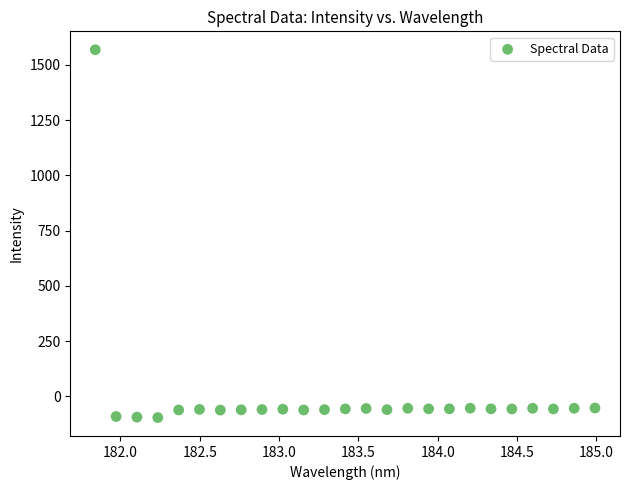

What is the range of X values (max minus min)?

3.1